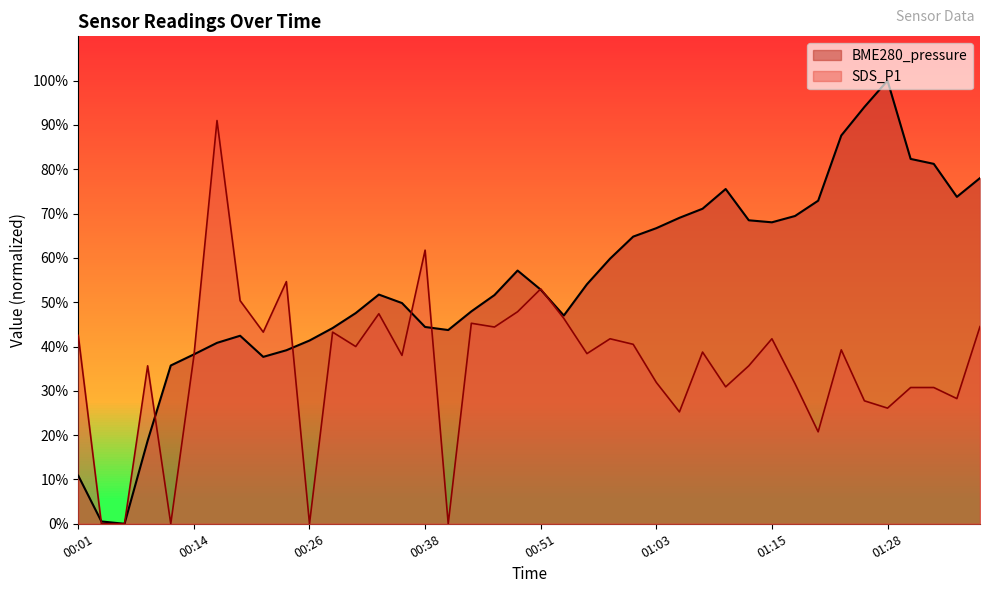

How many positive values does the SDS_P1 series have?

35